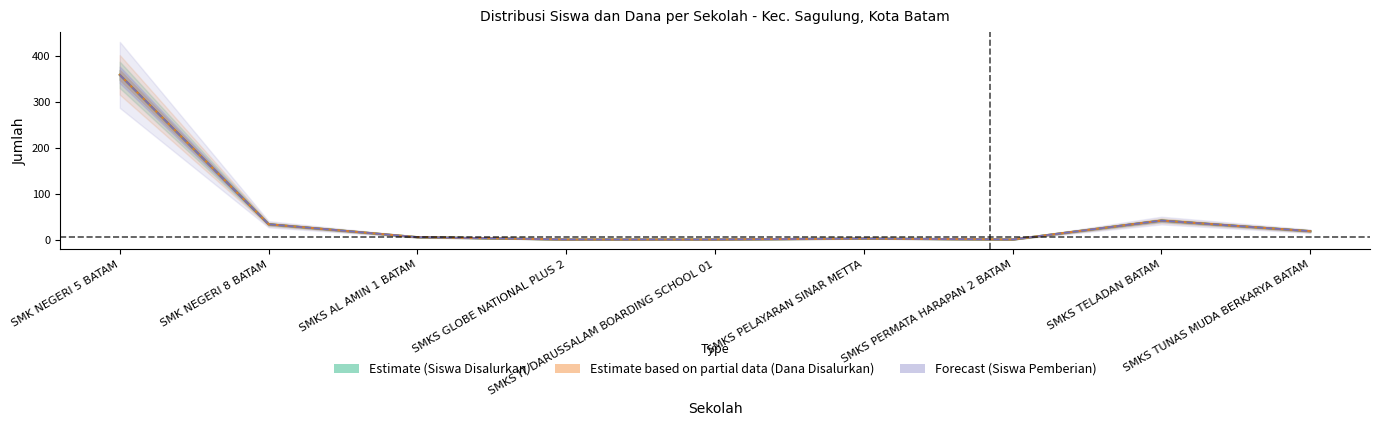

Where is the first local minimum for Dana Disalurkan?

SMKS PERMATA HARAPAN 2 BATAM